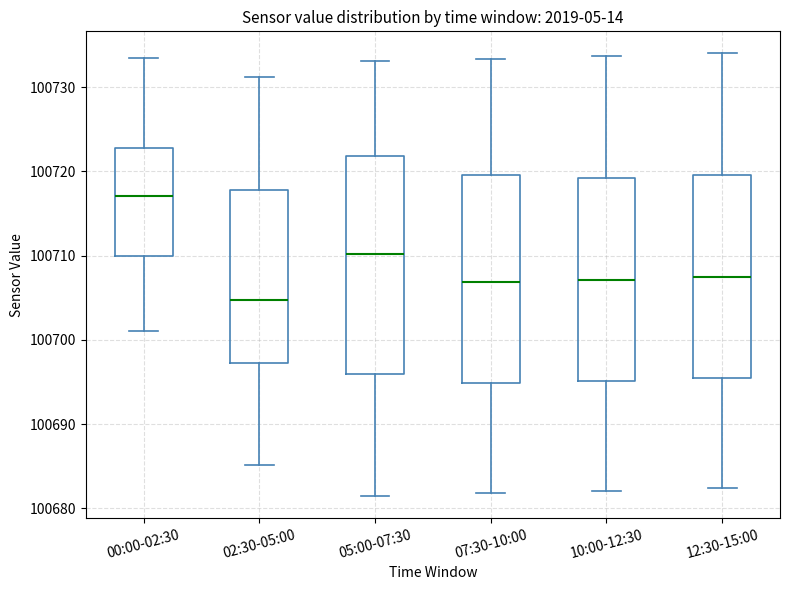

Comparing the boxes themselves (not the whiskers), which one is the tallest?

05:00-07:30